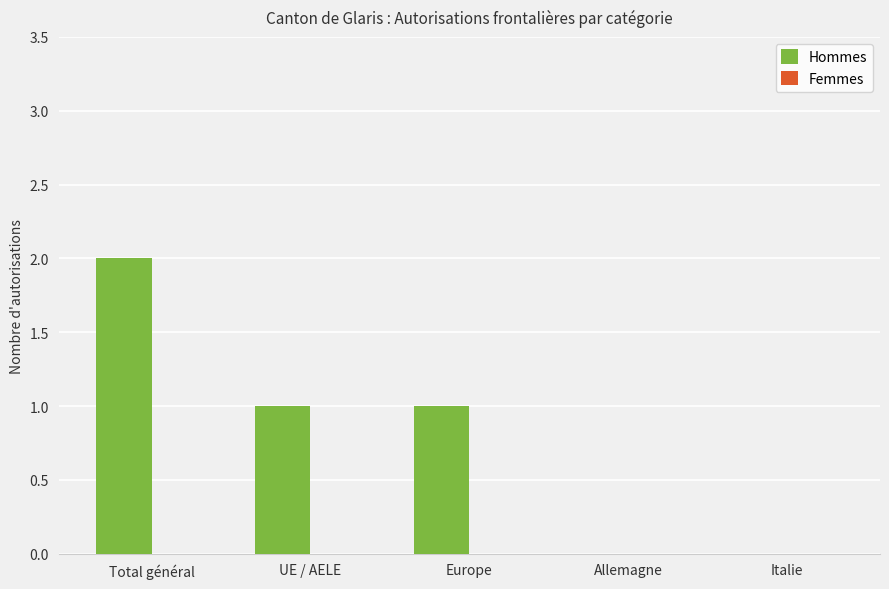

What is the sum of all values?

4